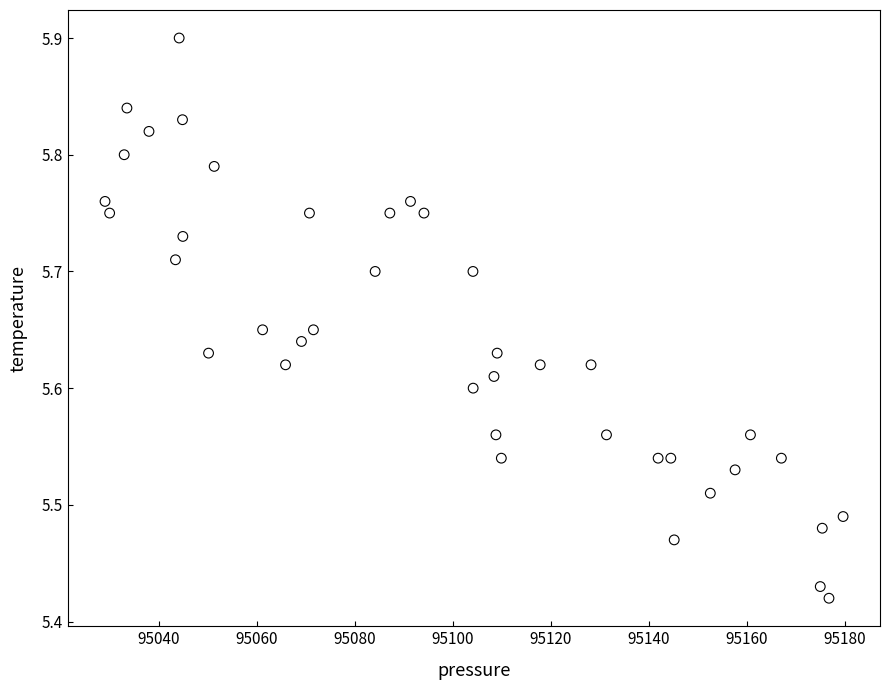

What is the range of X values (max minus min)?

150.6